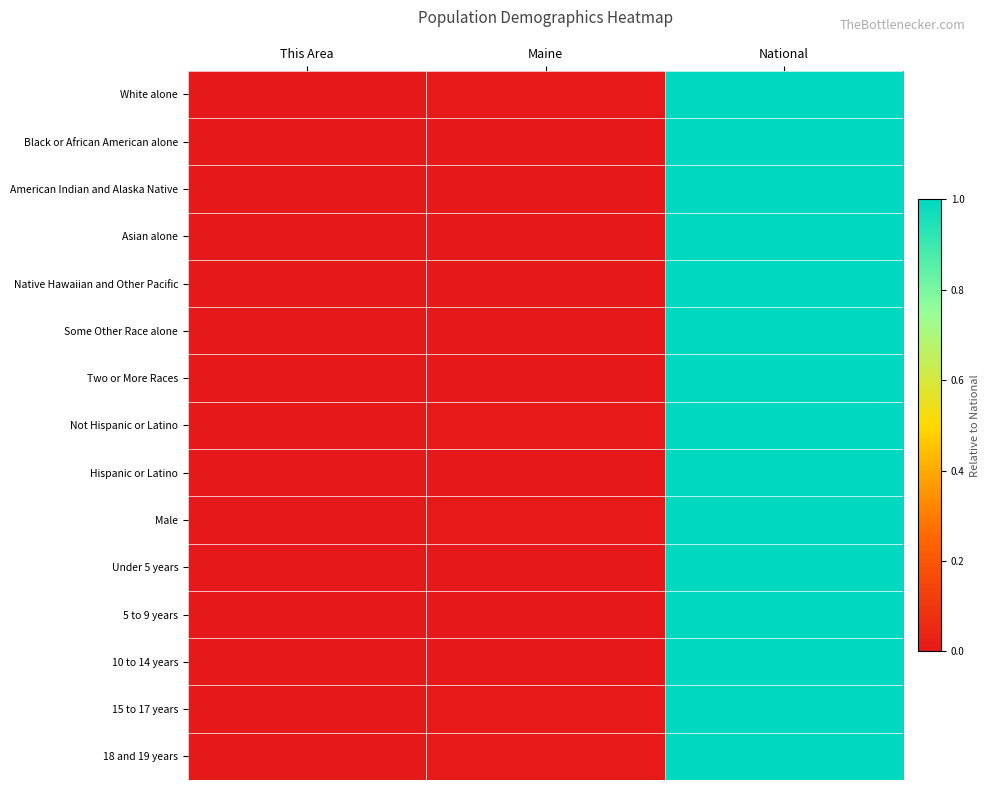

Reading left to right, transcribe all the data shown in this chart.

White alone: This Area=0.0	Maine=0.0	National=1.0
Black or African American alone: This Area=0.0	Maine=0.0	National=1.0
American Indian and Alaska Native: This Area=0.0	Maine=0.0	National=1.0
Asian alone: This Area=0.0	Maine=0.0	National=1.0
Native Hawaiian and Other Pacific: This Area=0.0	Maine=0.0	National=1.0
Some Other Race alone: This Area=0.0	Maine=0.0	National=1.0
Two or More Races: This Area=0.0	Maine=0.0	National=1.0
Not Hispanic or Latino: This Area=0.0	Maine=0.0	National=1.0
Hispanic or Latino: This Area=0.0	Maine=0.0	National=1.0
Male: This Area=0.0	Maine=0.0	National=1.0
Under 5 years: This Area=0.0	Maine=0.0	National=1.0
5 to 9 years: This Area=0.0	Maine=0.0	National=1.0
10 to 14 years: This Area=0.0	Maine=0.0	National=1.0
15 to 17 years: This Area=0.0	Maine=0.0	National=1.0
18 and 19 years: This Area=0.0	Maine=0.0	National=1.0